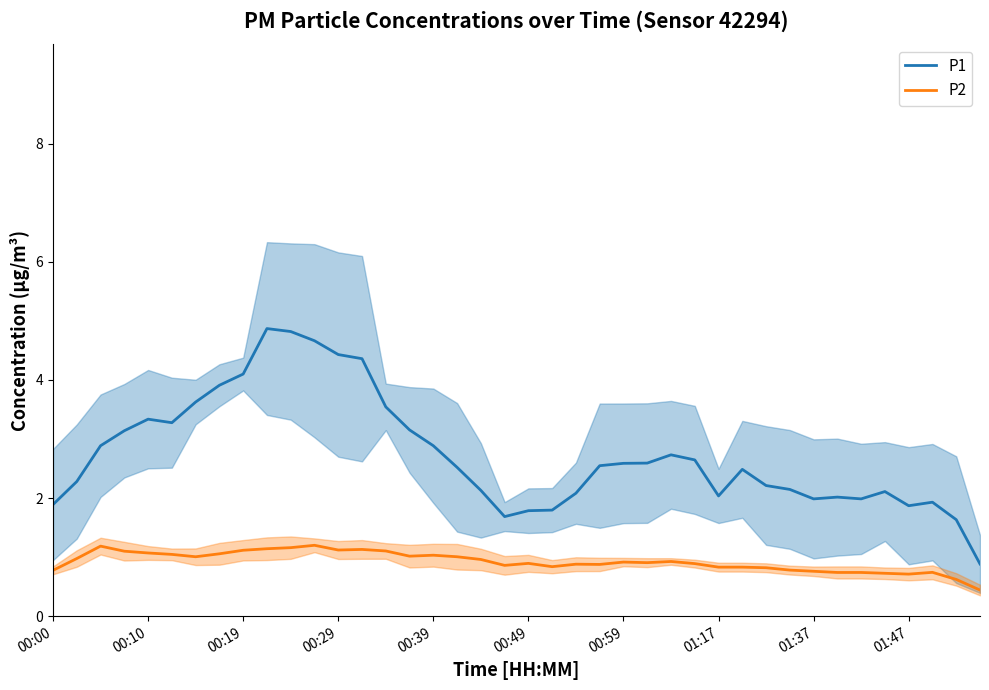

What is the smallest value displayed?

0.4